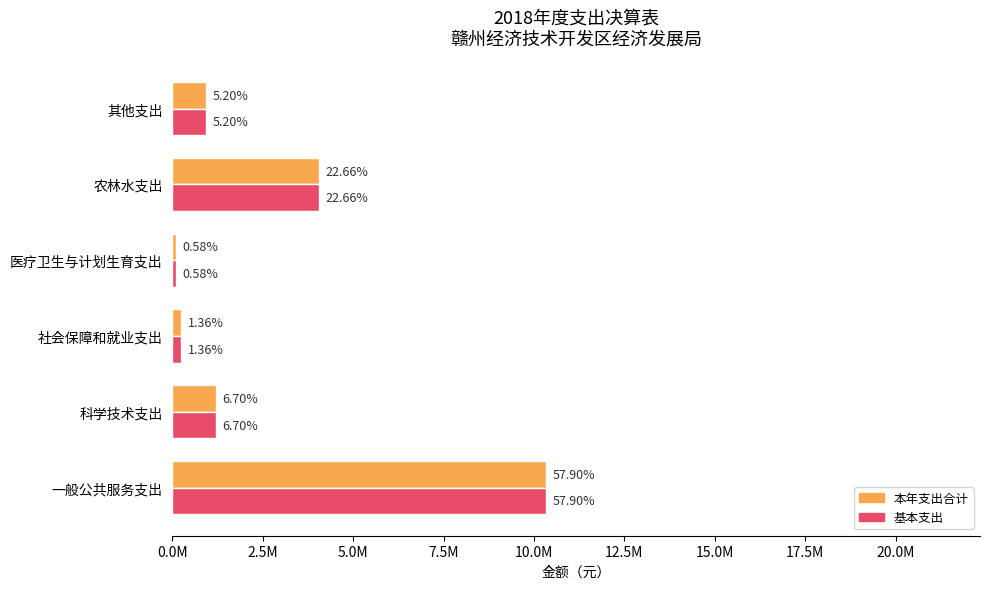

Which series has the largest range (max minus min)?

本年支出合计